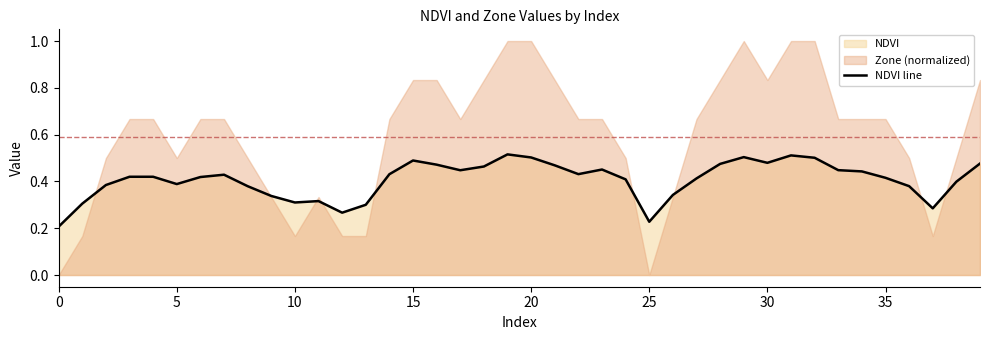

How many categories are shown in the chart?

40